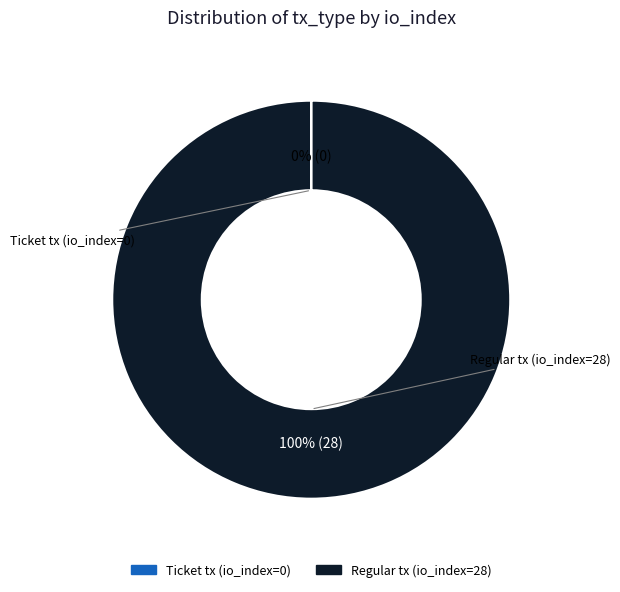

Is Regular tx (io_index=28) the majority of the pie?

Yes